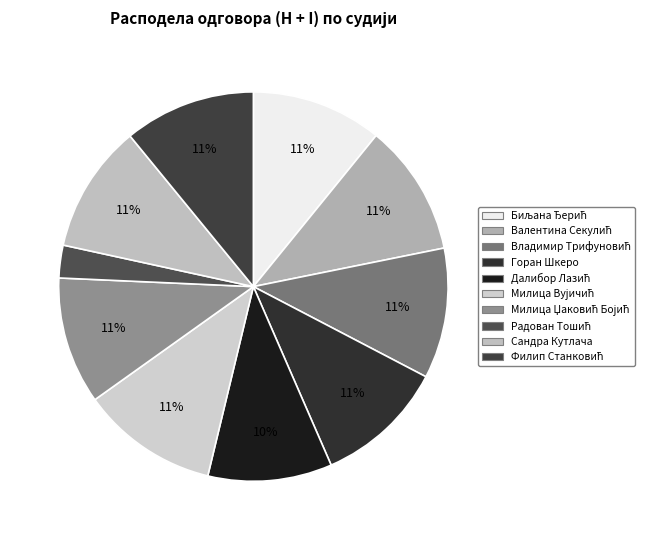

What is the largest slice in the pie chart?

Милица Вујичић